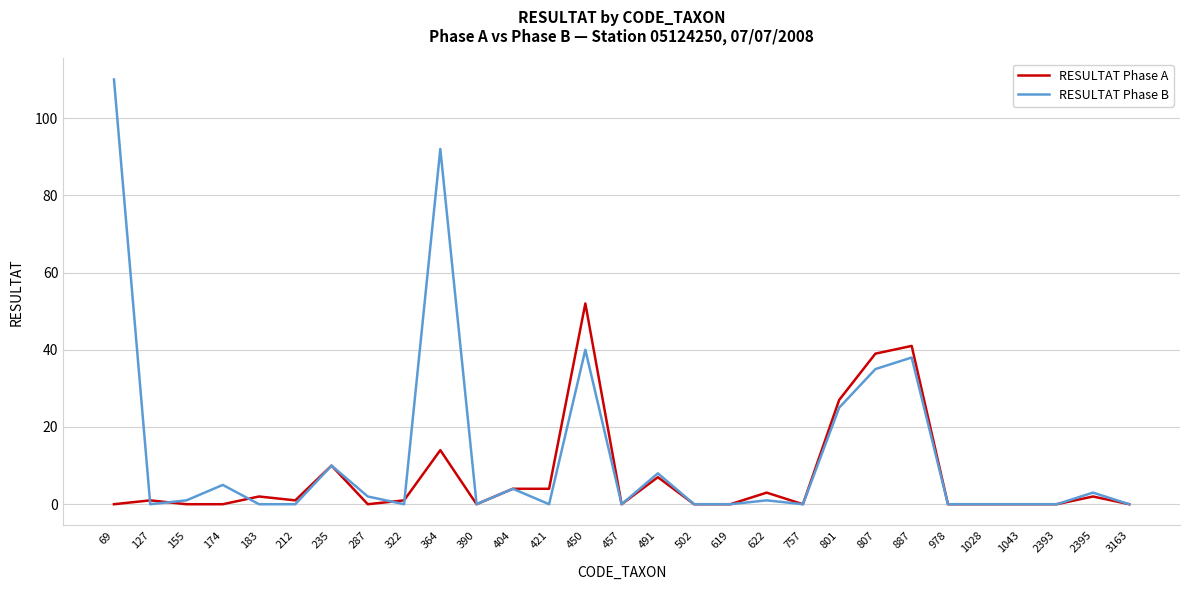

Does the chart display data point markers on the line(s)?

No